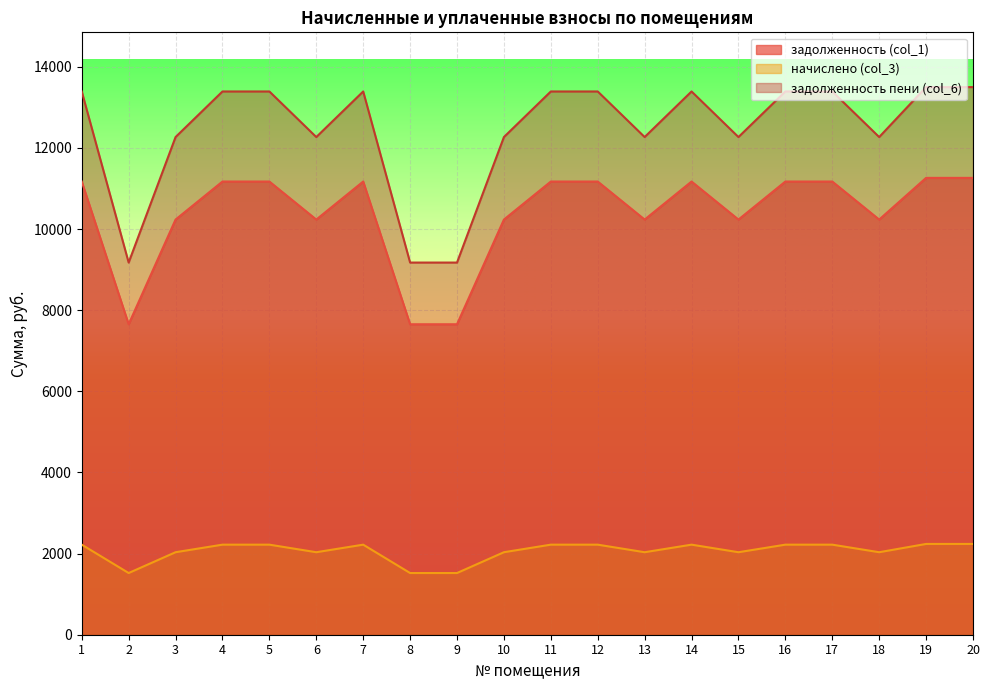

List the series in order of their overall mean, highest first.

задолженность пени (col_6), задолженность (col_1), начислено (col_3)